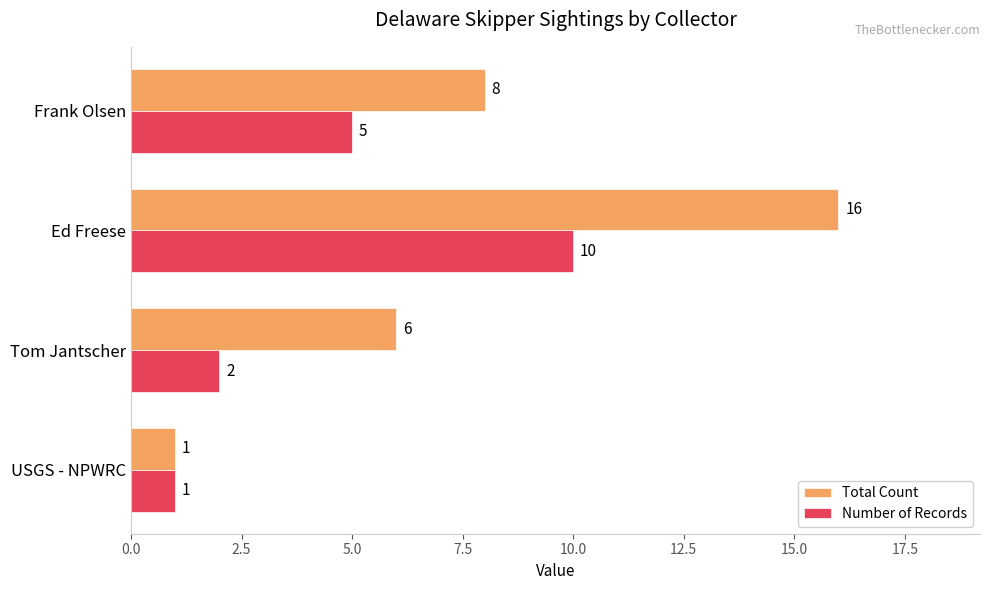

At which label is Total Count closest to 8?

Frank Olsen